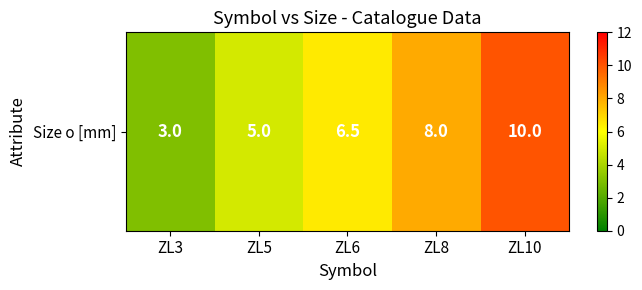

How many data points are less than 6?

2